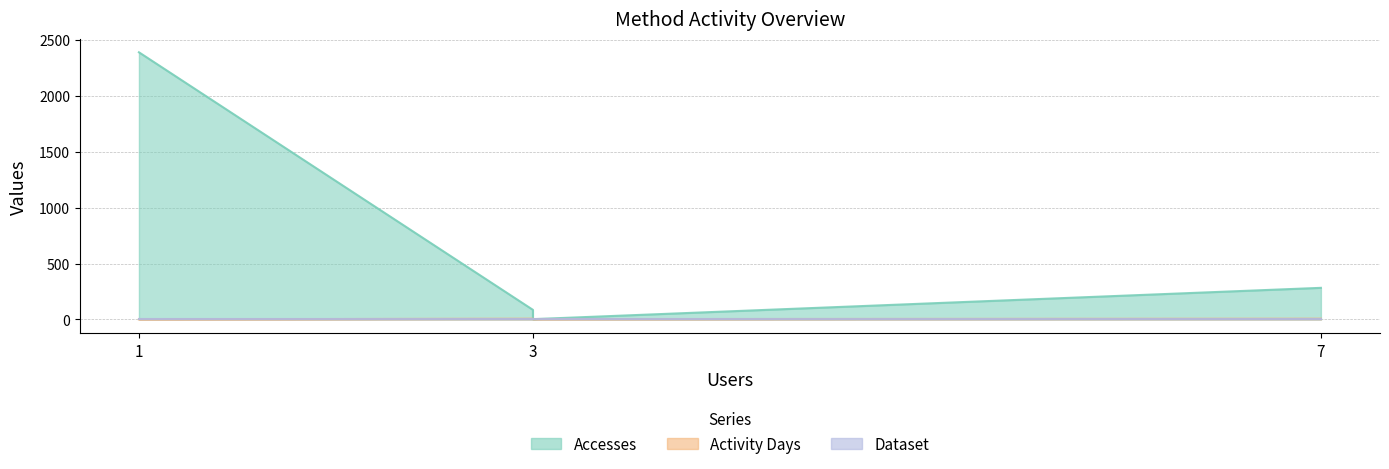

What is the sum of all Activity Days values?

18